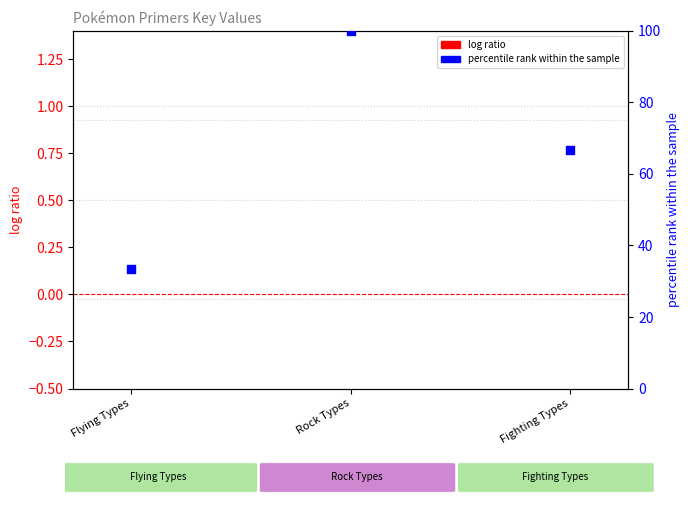

What is the total value across all series at Flying Types?

33.3